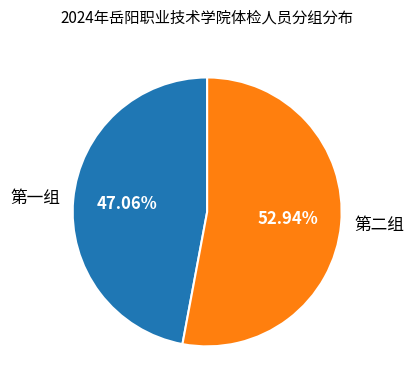

What is the ratio of the value at 第二组 to the value at 第一组?

1.1